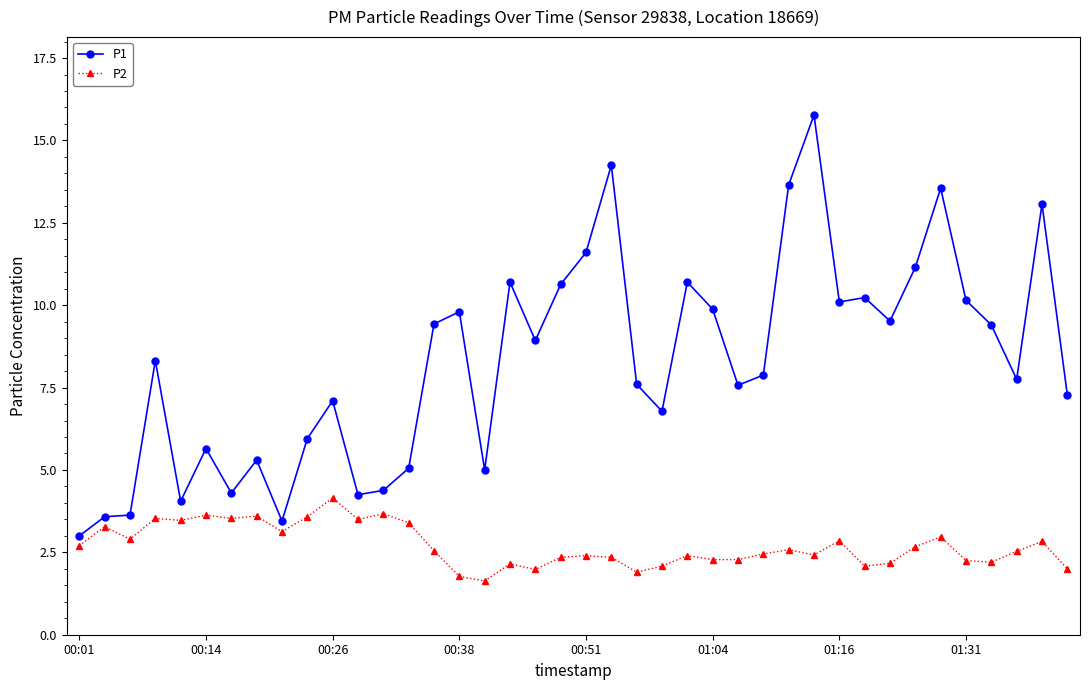

True or false: P1 and P2 cross at least once.

False